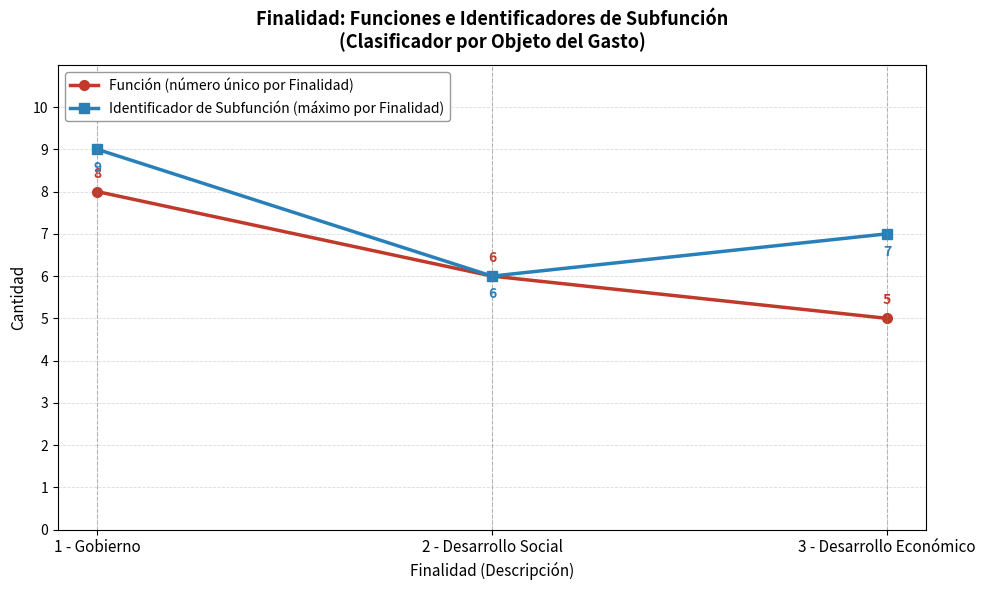

Rank the categories by Función (número único por Finalidad) value from highest to lowest.

1 - Gobierno, 2 - Desarrollo Social, 3 - Desarrollo Económico